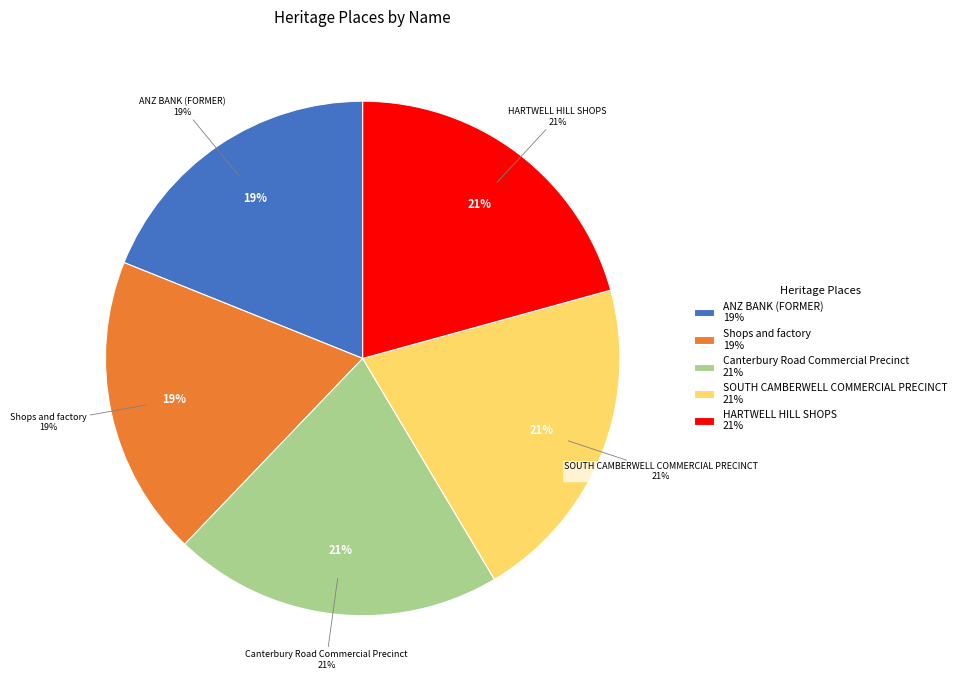

What is the total percentage of HARTWELL HILL SHOPS and Canterbury Road Commercial Precinct?

41.4%